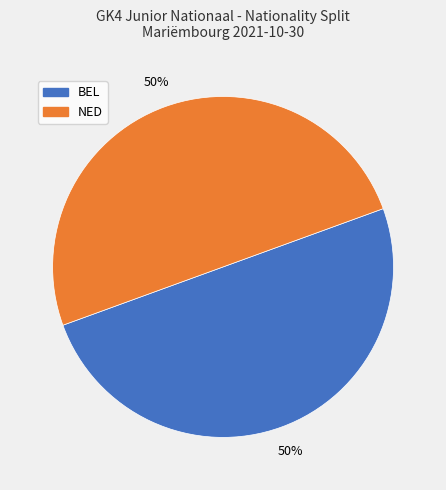

To the nearest percent, what is the average slice percentage?

50%